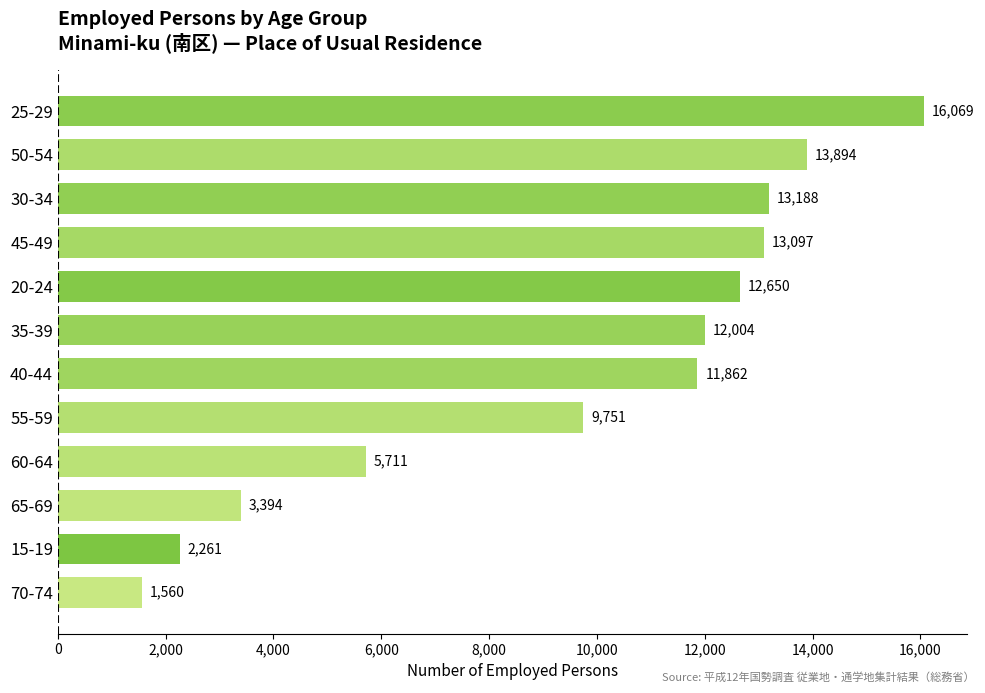

List the labels in order of value, smallest first.

70-74, 15-19, 65-69, 60-64, 55-59, 40-44, 35-39, 20-24, 45-49, 30-34, 50-54, 25-29